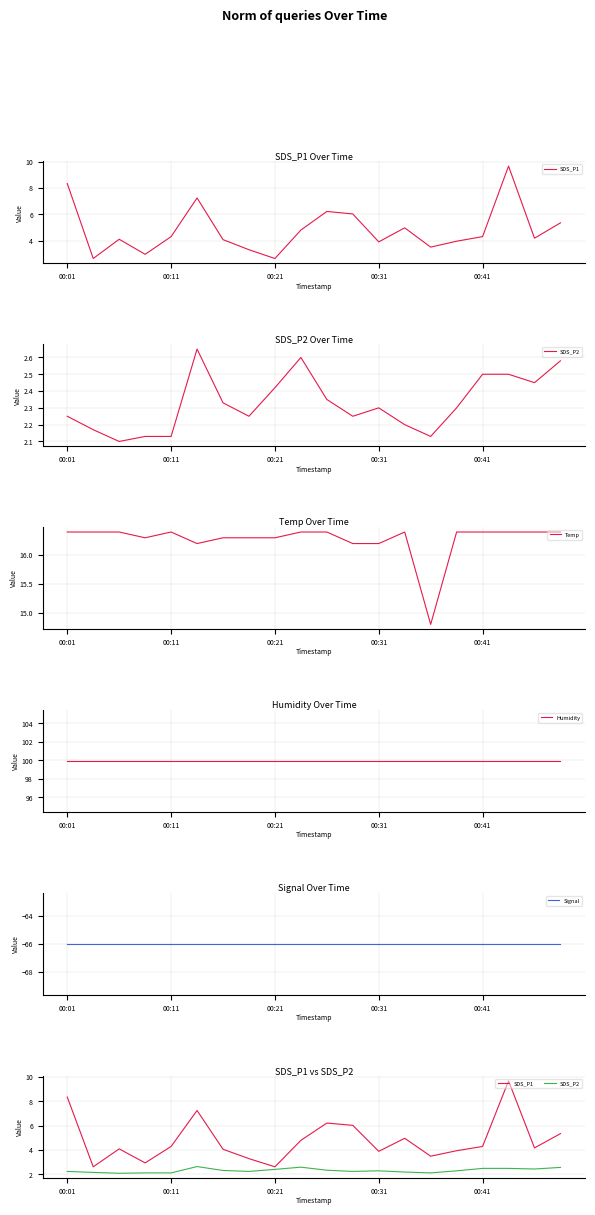

True or false: SDS_P2 has more than 2 interior local peaks.

True